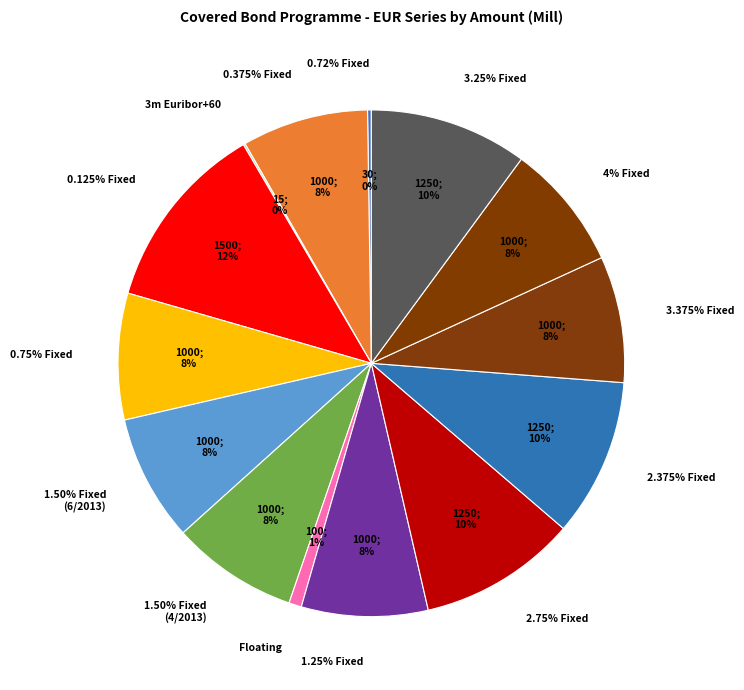

How many segments does this pie chart have?

14